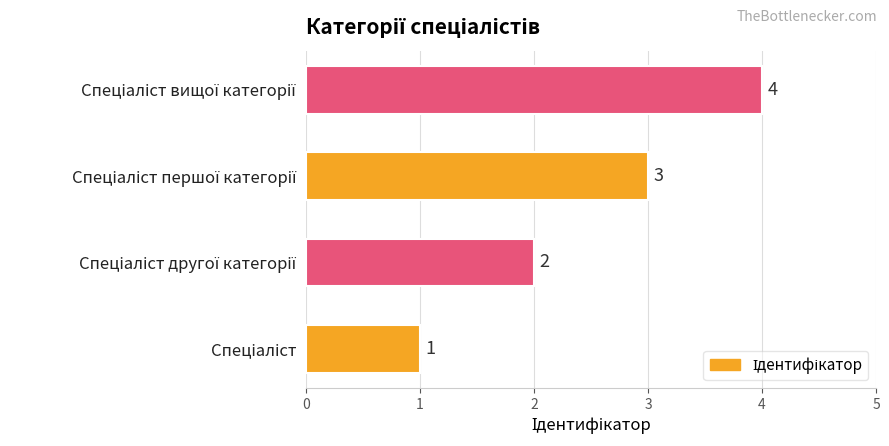

How many values are between 2 and 4?

3